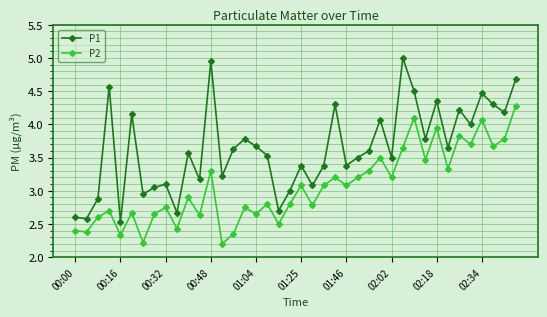

True or false: P2 and P1 cross at least once.

False